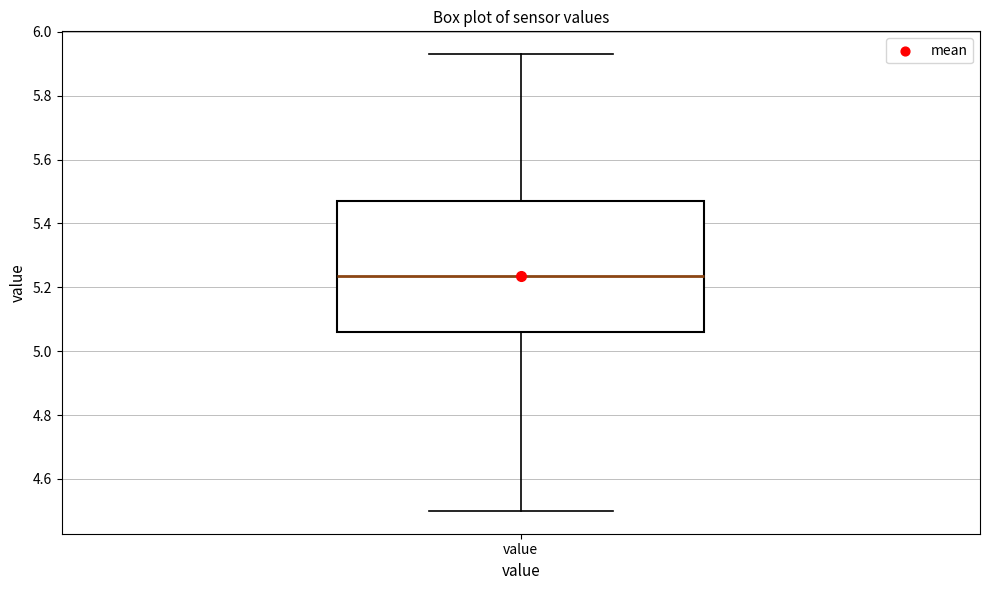

Read this box plot against the y-axis: the position of the median line, the range covered by the box, and the ends of both whiskers. The values are not printed on the chart, so give them approximately, as read against the axis.

median 5.24, box 5.06 to 5.48, whiskers 4.50 to 5.94